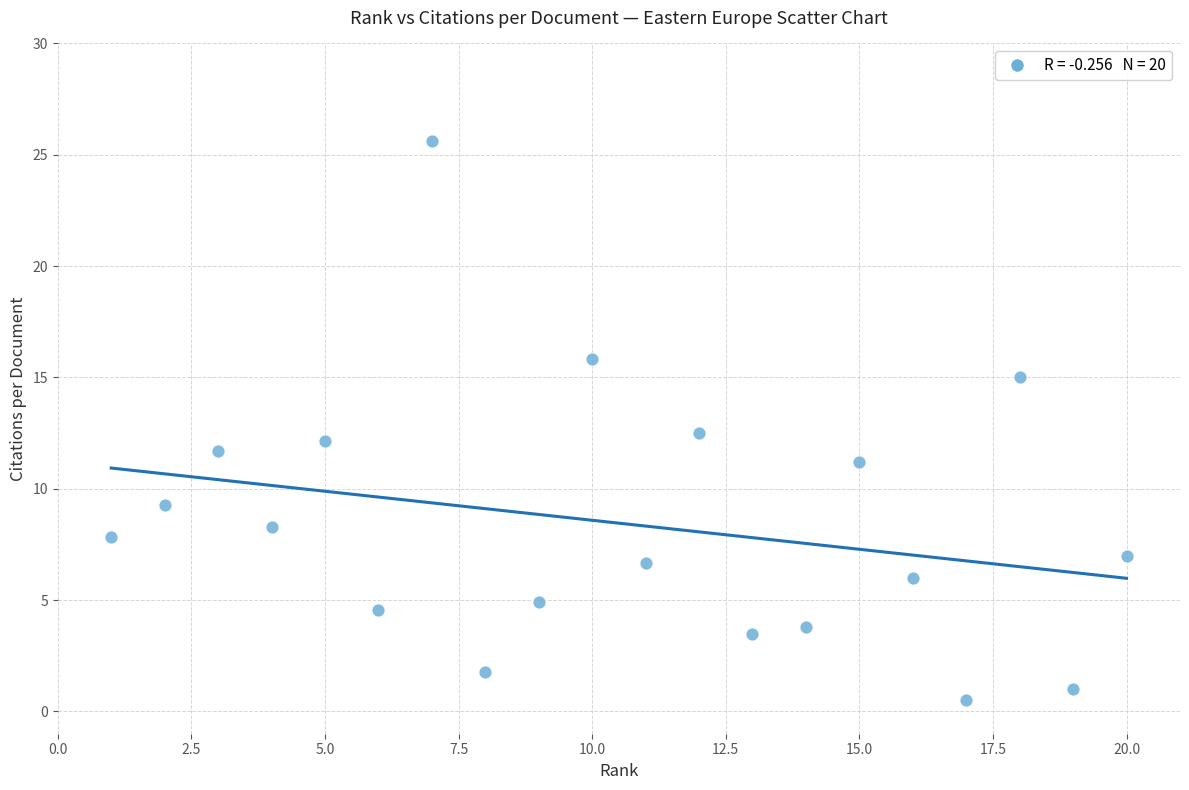

What is the range of X values (max minus min)?

19.0